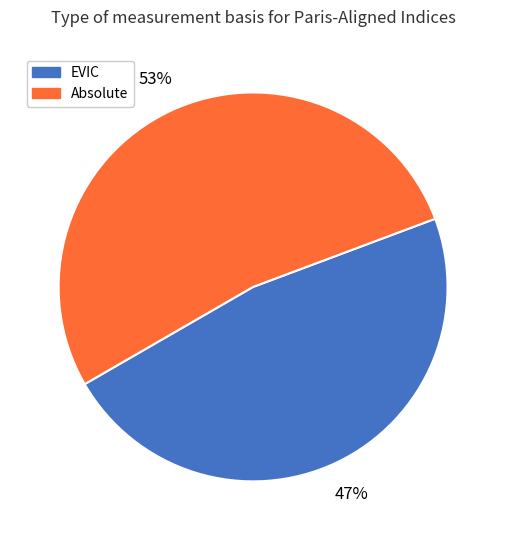

Rank the categories by value from highest to lowest.

Absolute, EVIC